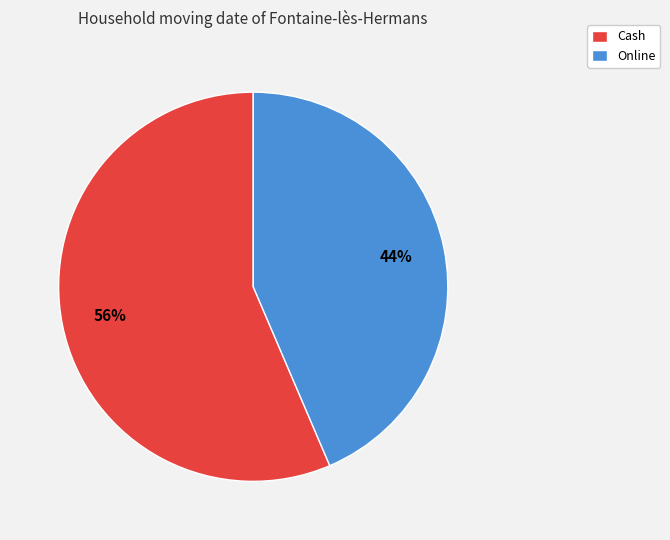

What is the largest slice in the pie chart?

Cash